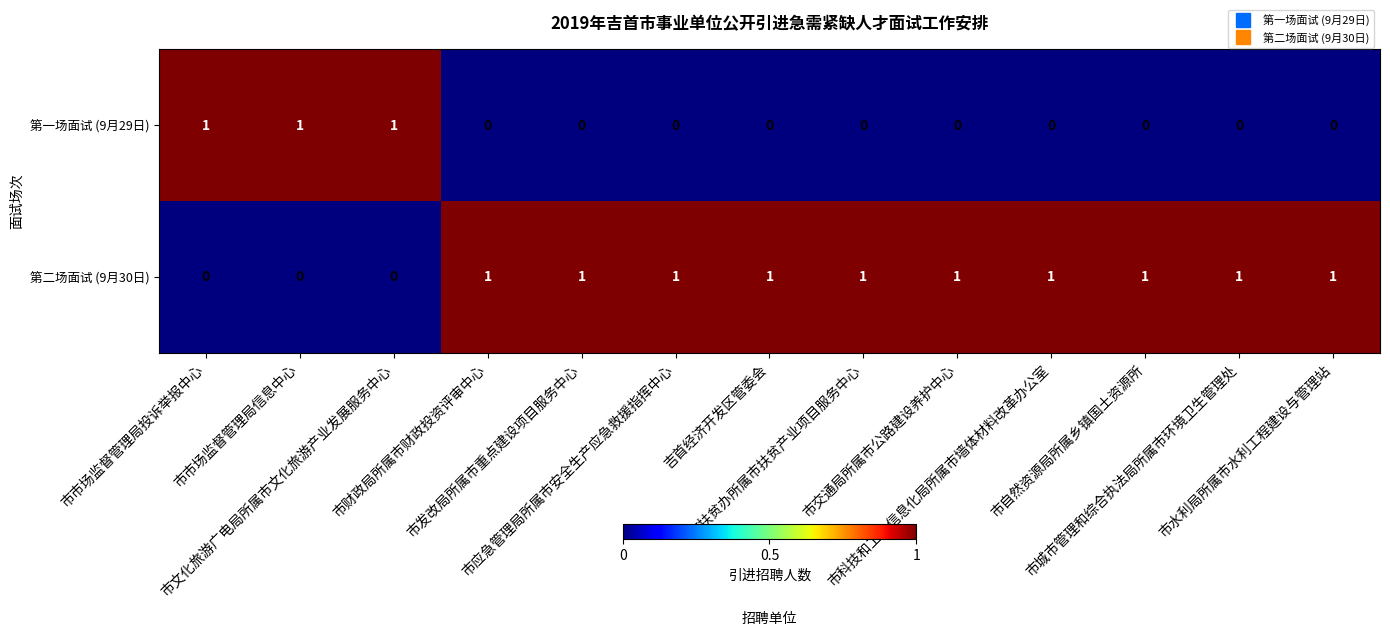

Which series has the largest total across all categories?

第二场面试 (9月30日)